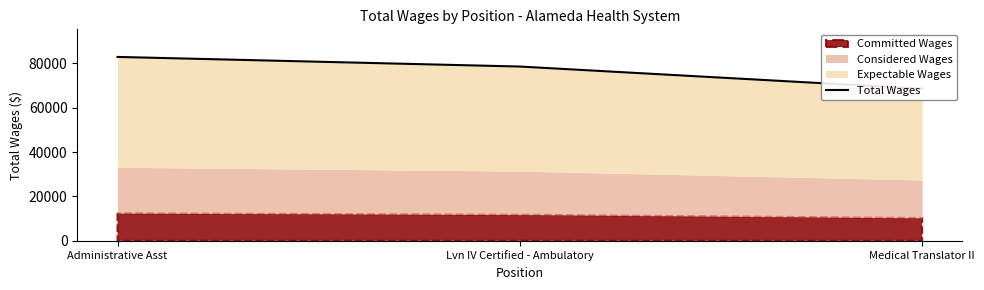

What is the change in value from Lvn IV Certified - Ambulatory to Medical Translator II?

-9998